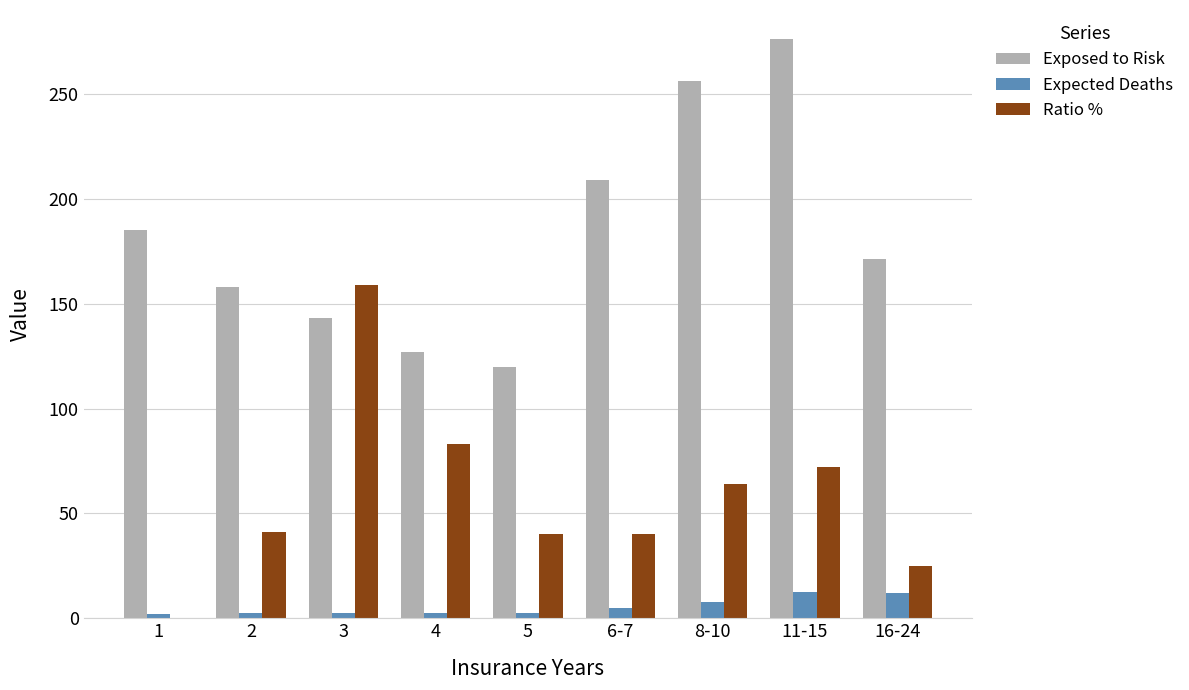

Between 2 and 6-7, which series saw the biggest shift?

Exposed to Risk